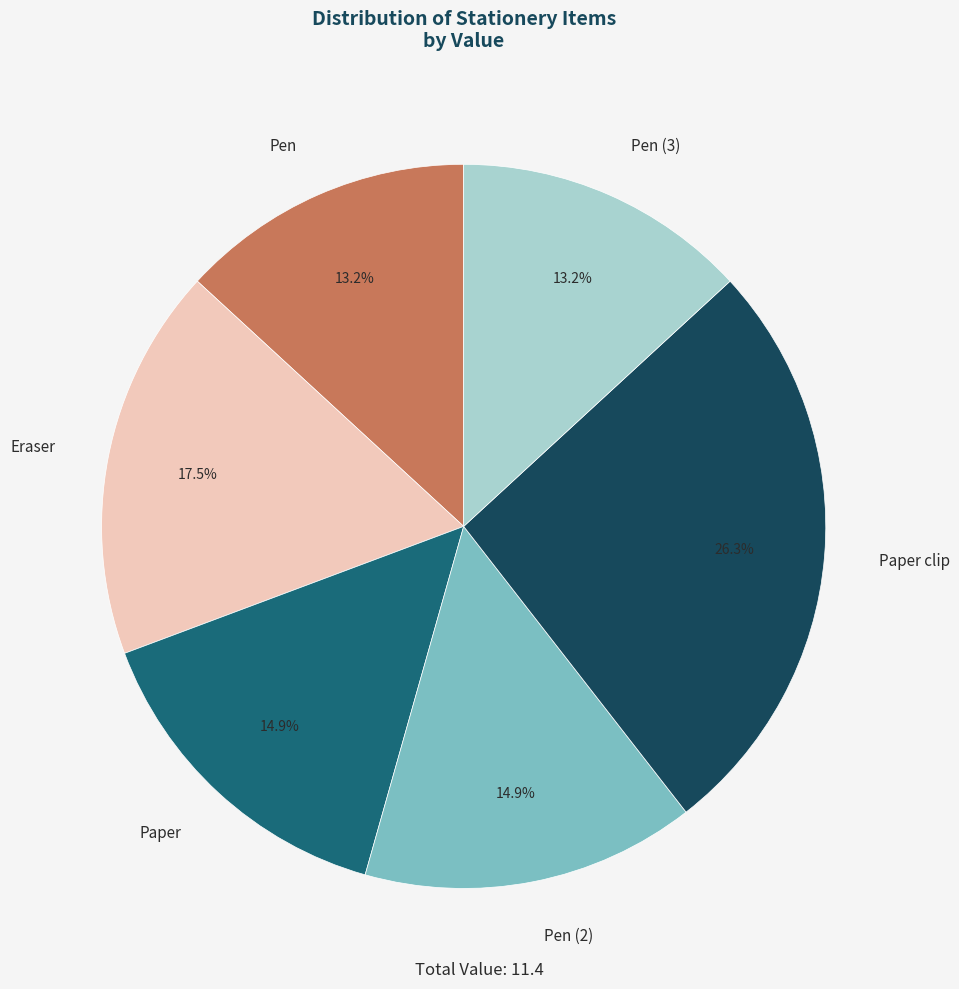

To the nearest percent, what is the difference between the largest and smallest slice percentages?

13%